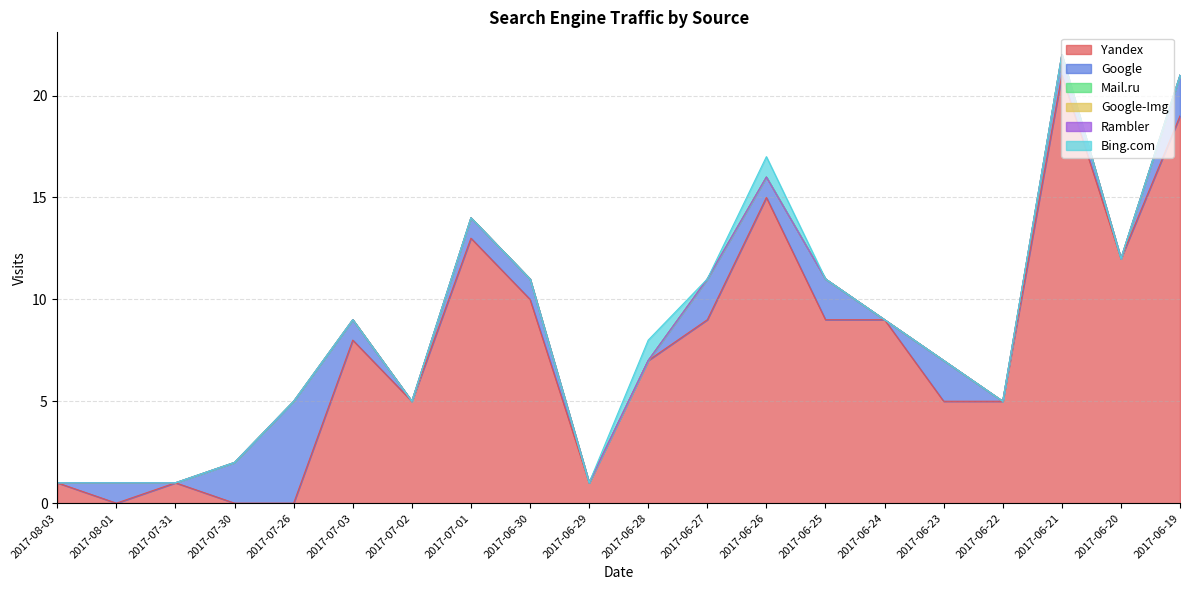

True or false: Rambler has more than 0 points higher than both neighbors.

False